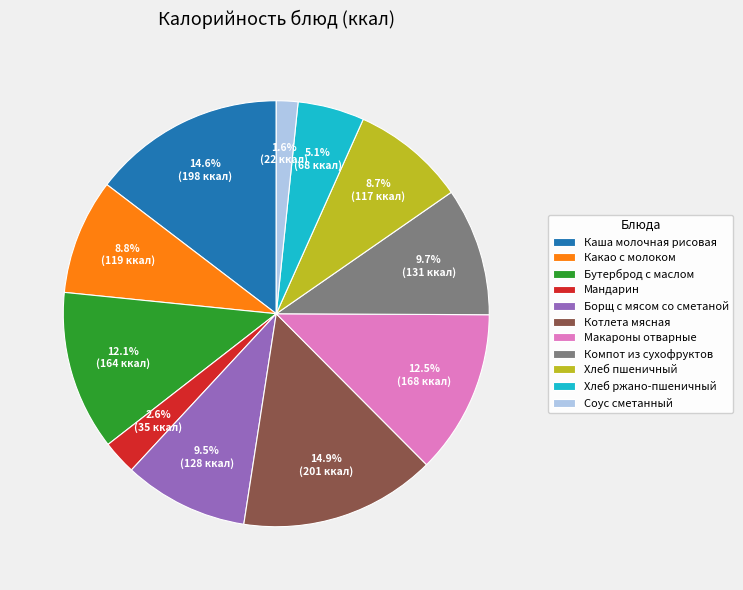

Do Компот из сухофруктов and Хлеб ржано-пшеничный together represent more than half of the pie?

No